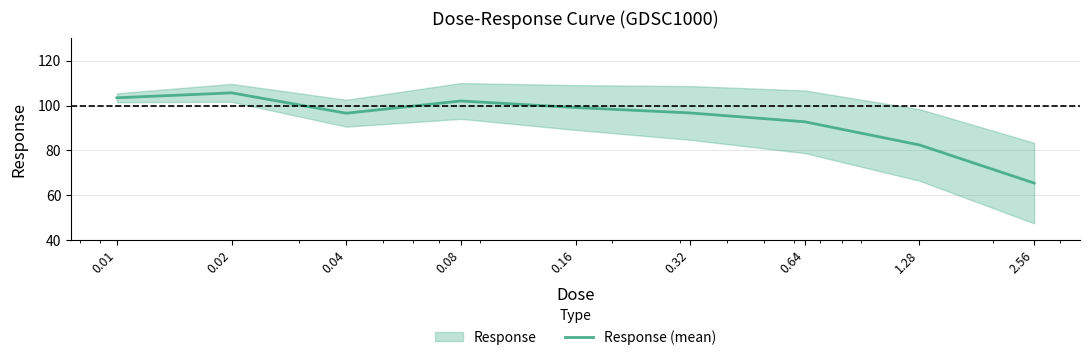

Rank the categories by value from lowest to highest.

2.56, 1.28, 0.64, 0.04, 0.32, 0.16, 0.08, 0.01, 0.02